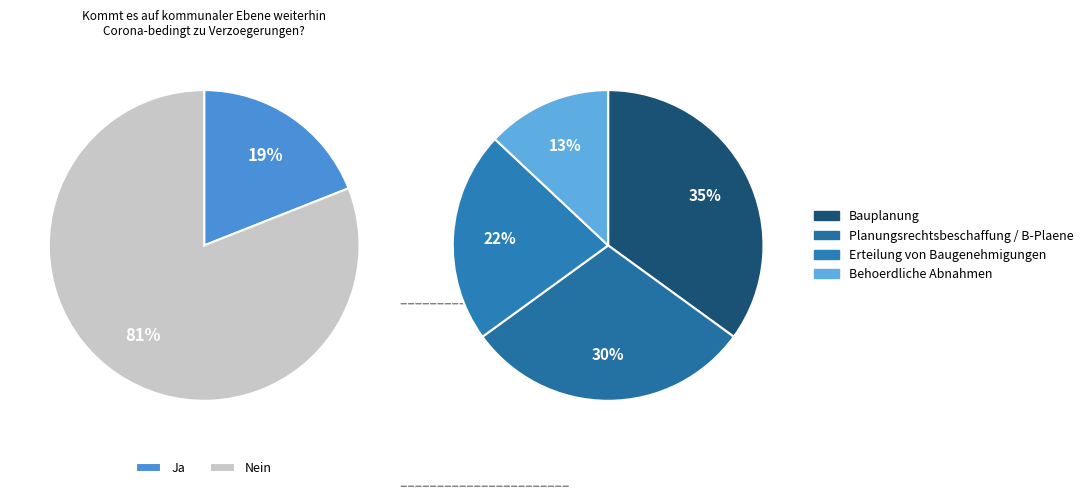

Is it true that 16 is 1% of the pie?

False